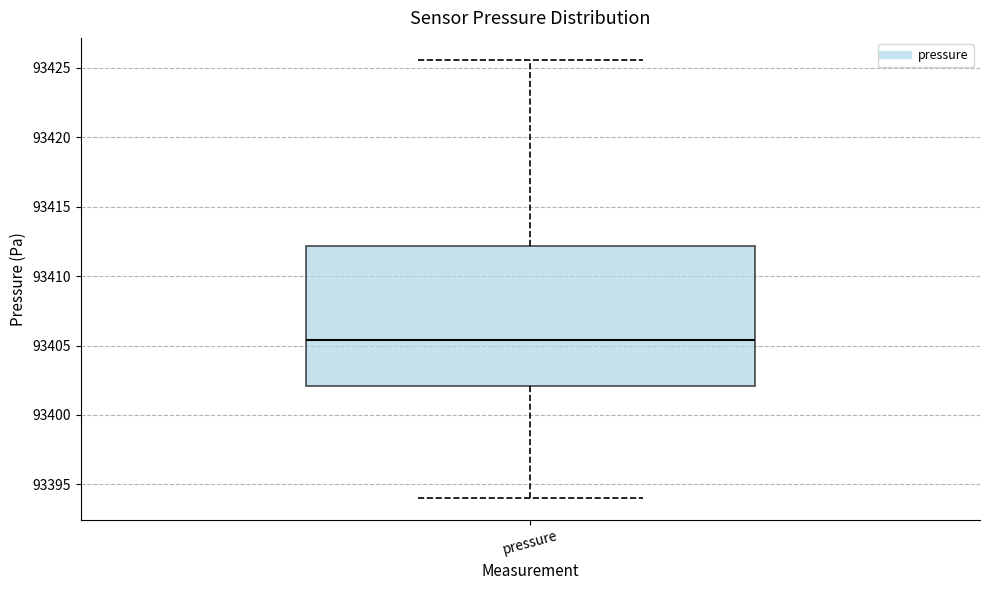

Read this box plot against the y-axis: the position of the median line, the range covered by the box, and the ends of both whiskers. The values are not printed on the chart, so give them approximately, as read against the axis.

median 93405.5, box 93402.0 to 93412.0, whiskers 93394.0 to 93425.5